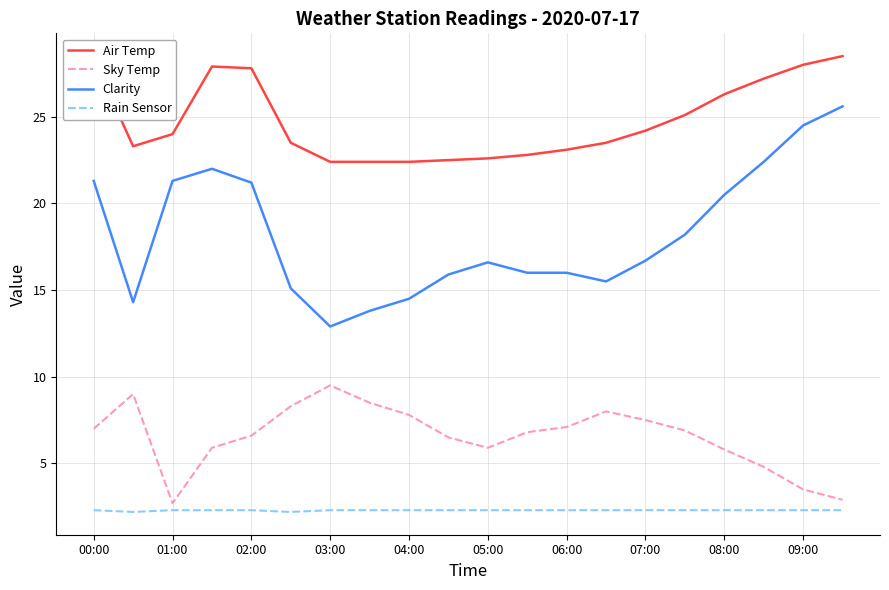

What is the greatest value displayed?

28.5